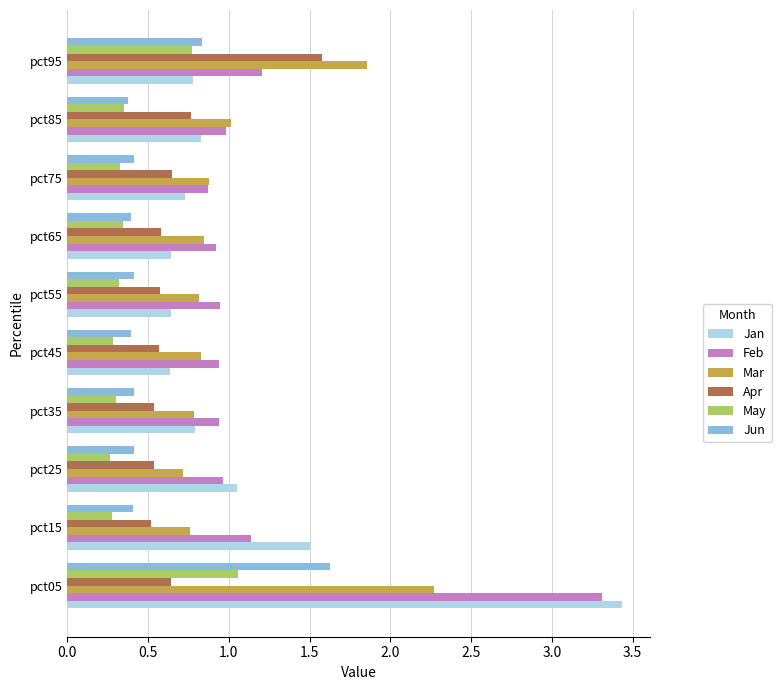

What is the sum of the Mar values at pct25 and pct75?

1.6